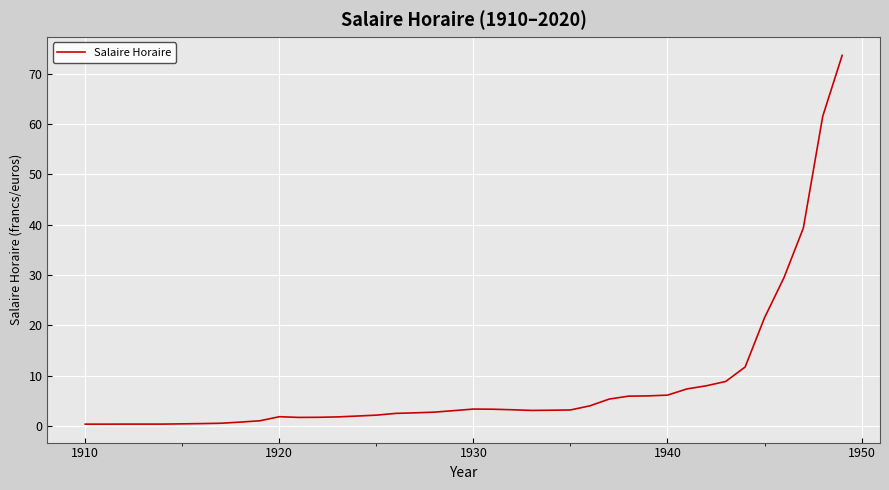

What is the maximum value shown in the chart?

73.7